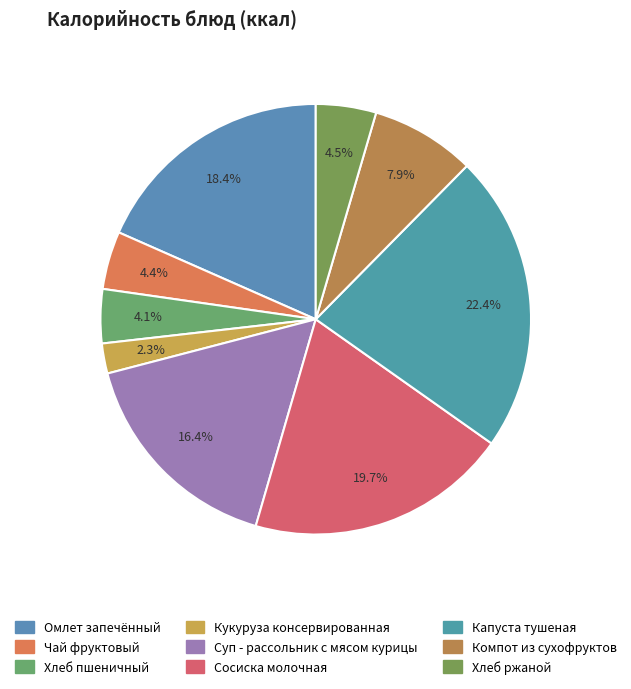

To the nearest percent, what portion does Сосиска молочная represent?

20%